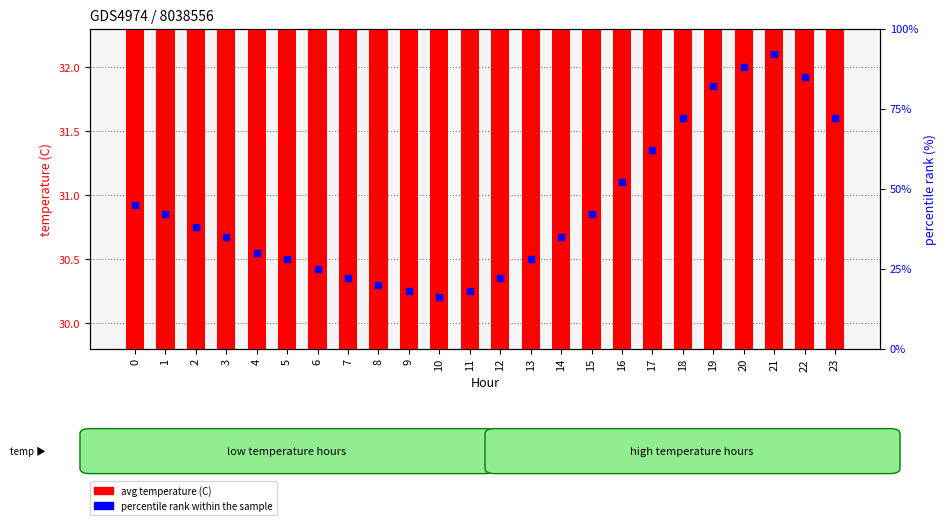

At which category is the sum across all series the highest?

21